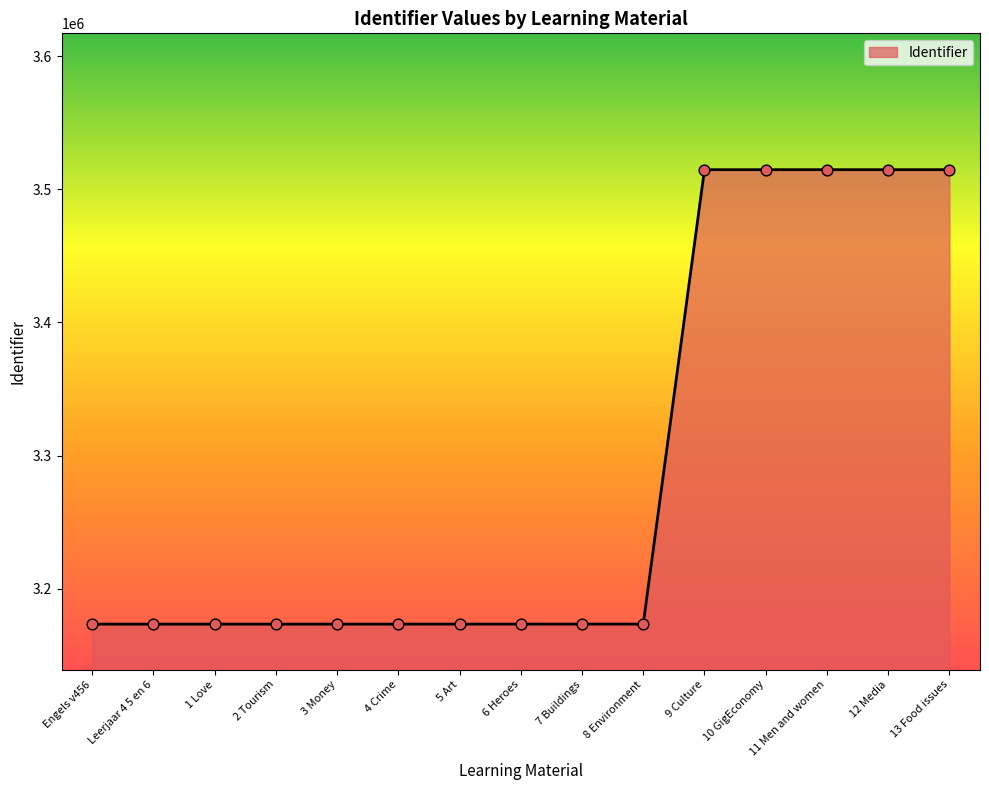

What is the change in value from 6 Heroes to 10 GigEconomy?

+341289